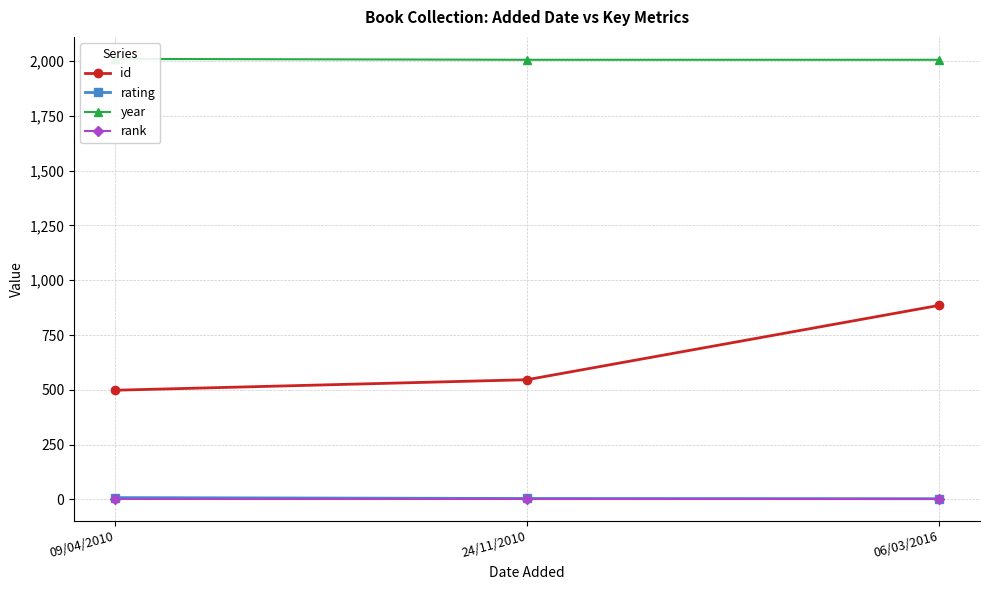

Which category has the lowest value in the id series?

09/04/2010